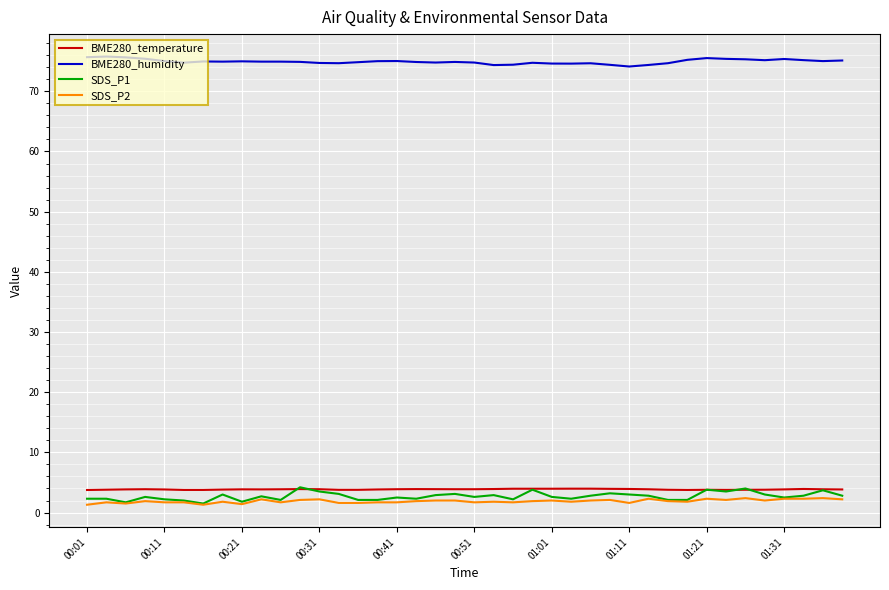

What is the minimum value for BME280_humidity?

74.1